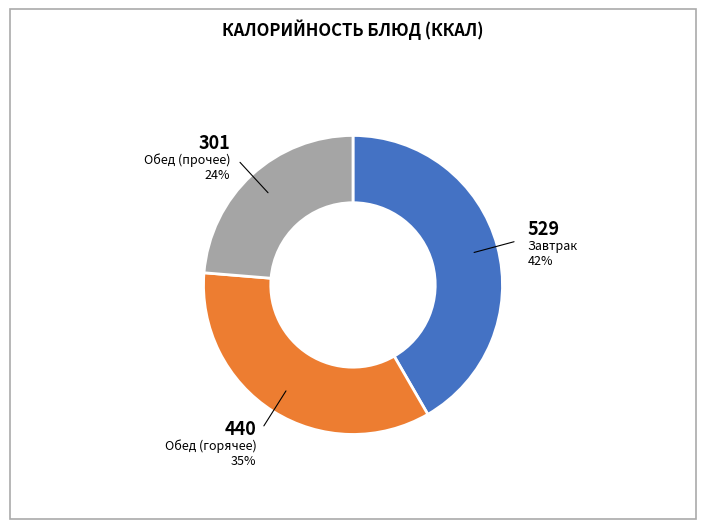

Which category has the smallest portion of the pie?

Обед (прочее)